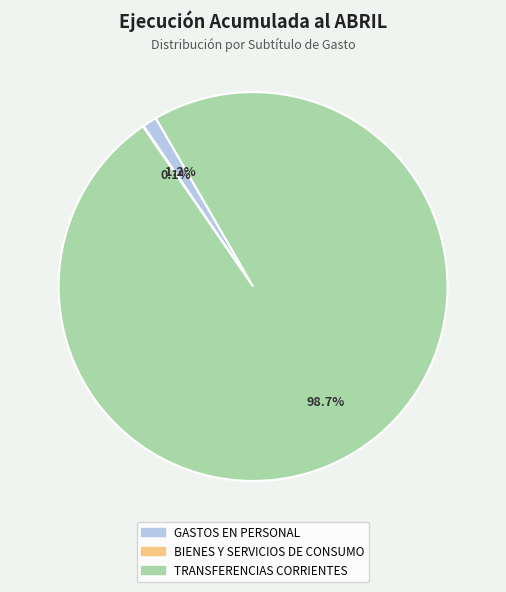

Between GASTOS EN PERSONAL and TRANSFERENCIAS CORRIENTES, which is larger?

TRANSFERENCIAS CORRIENTES